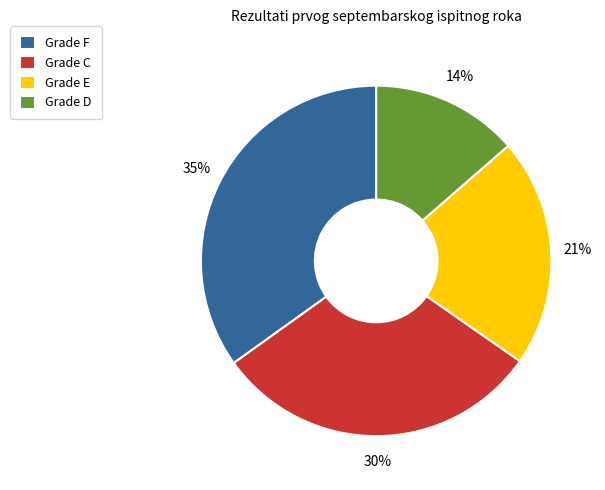

True or false: Grade D accounts for 14% of the total.

True